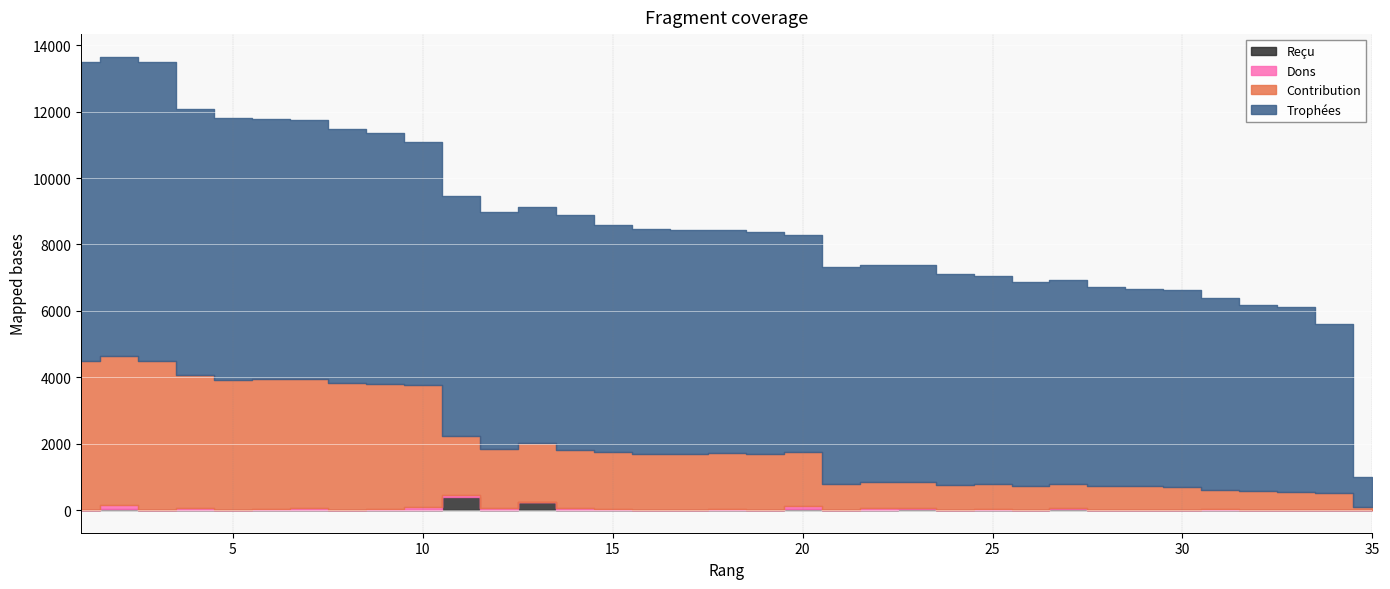

What is the difference between the second highest and second lowest values in the Reçu series?

239